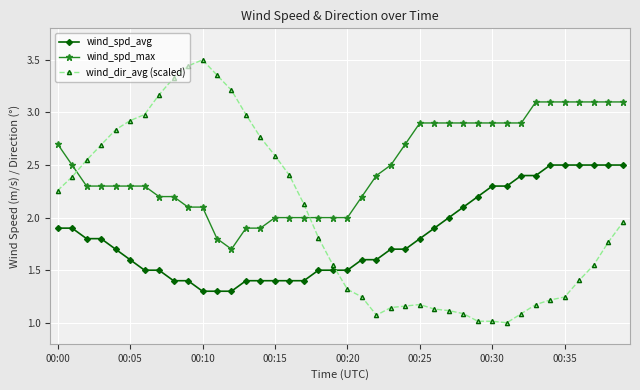

Is this an area chart (filled region under the line)?

No